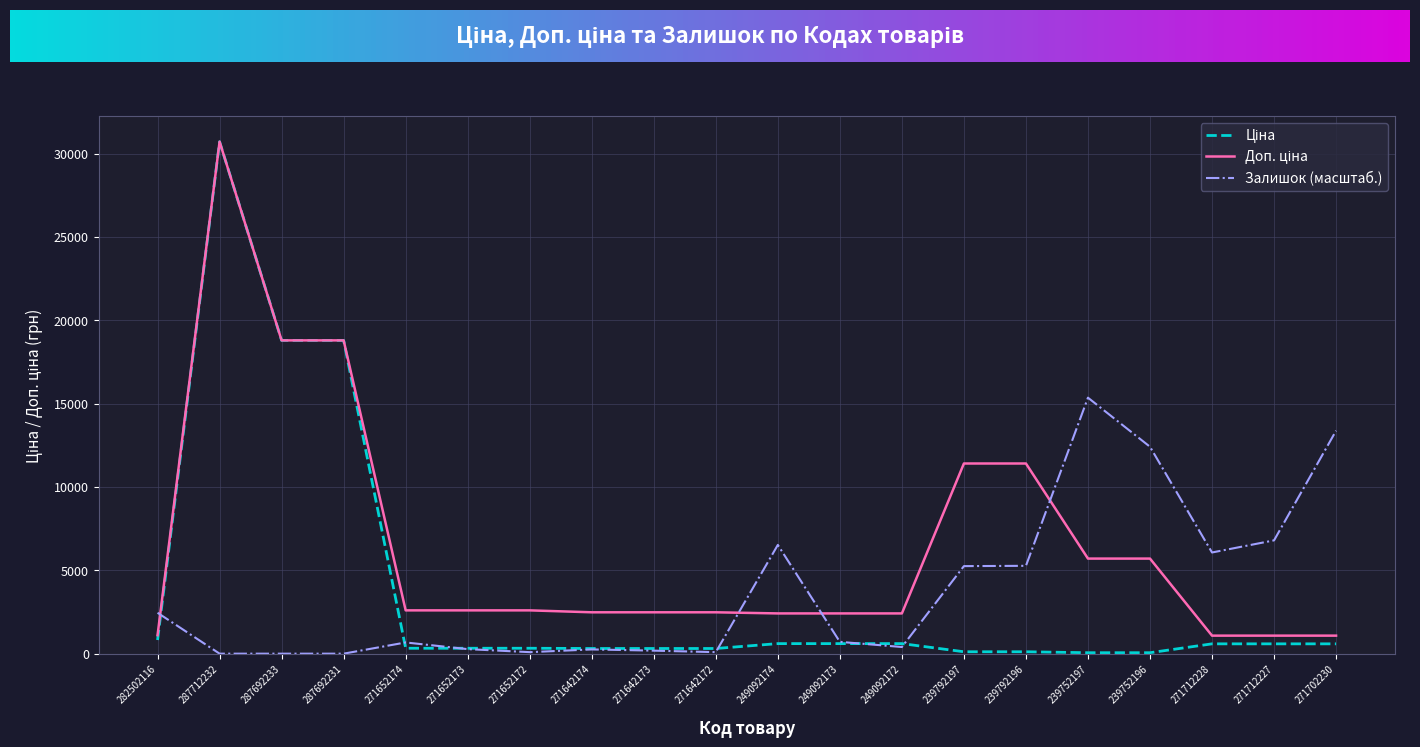

At which category does the chart reach its peak across all series?

287712232